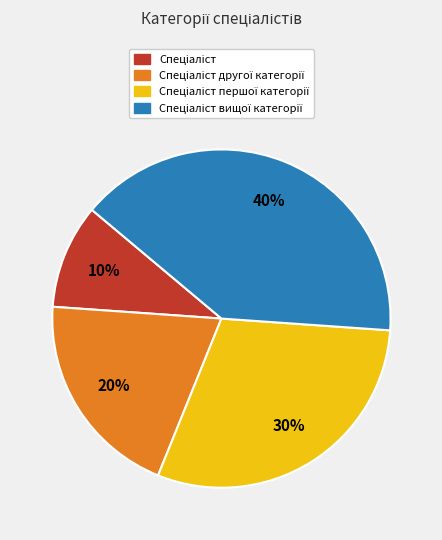

Is there any slice that represents more than half of the pie?

No